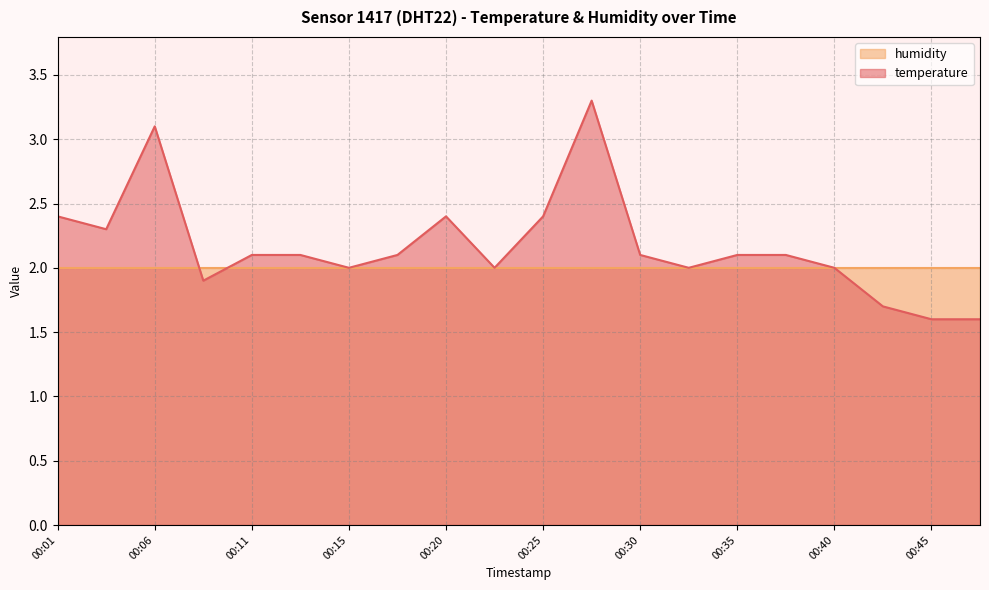

What is the sum of the values at 00:23 and 00:06?

5.1